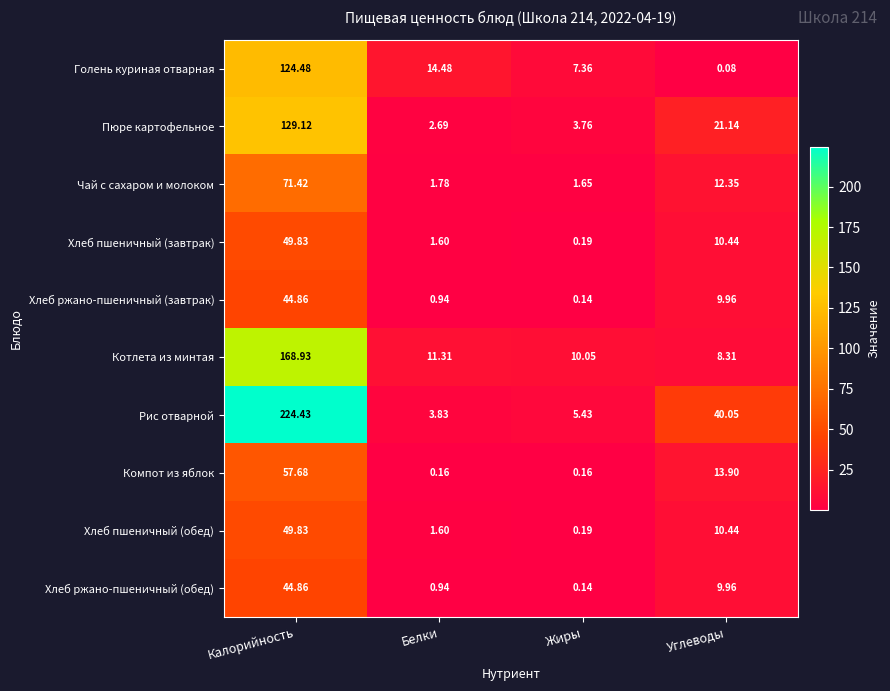

At which label does Пюре картофельное reach its peak?

Калорийность